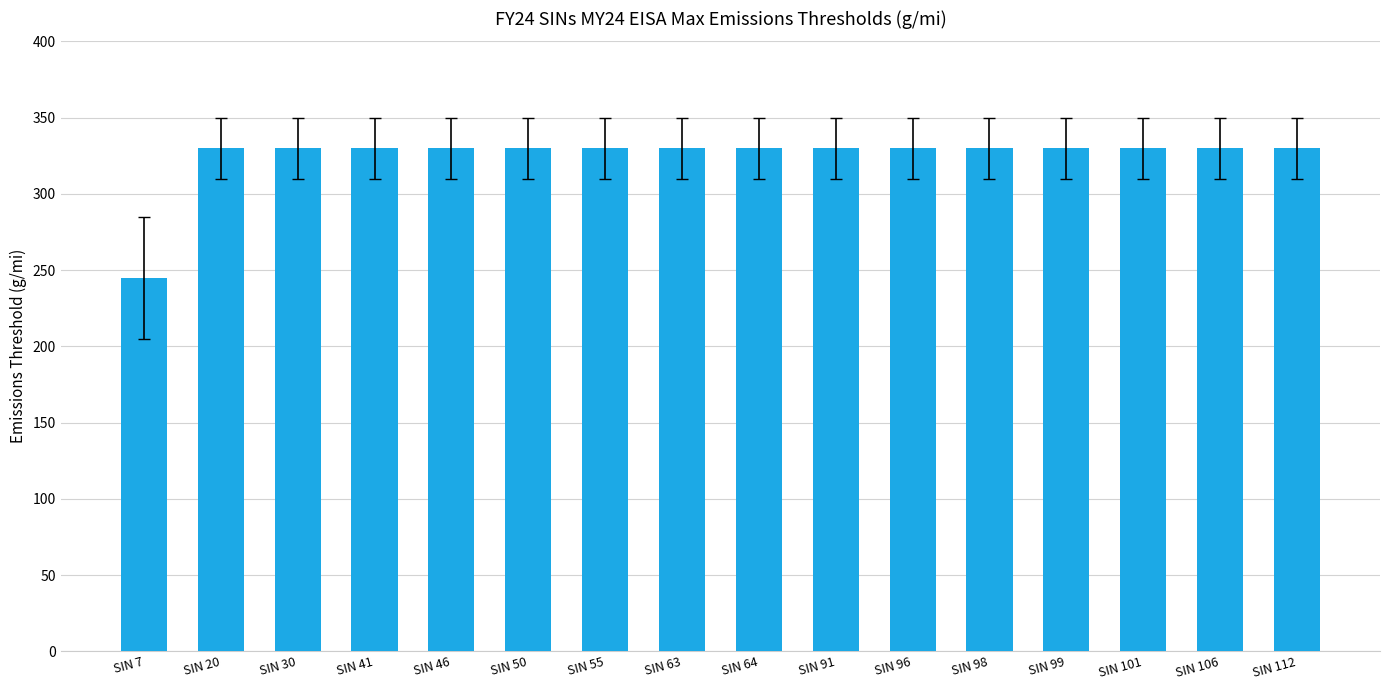

Reading left to right, transcribe all the data shown in this chart.

SIN 7=245	SIN 20=330	SIN 30=330	SIN 41=330	SIN 46=330	SIN 50=330	SIN 55=330	SIN 63=330	SIN 64=330	SIN 91=330	SIN 96=330	SIN 98=330	SIN 99=330	SIN 101=330	SIN 106=330	SIN 112=330